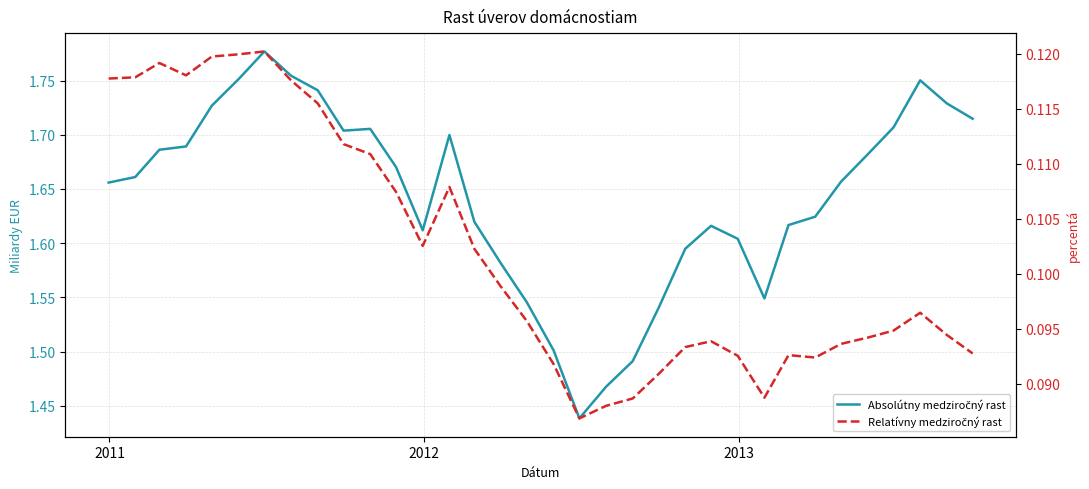

Is this an area chart (filled region under the line)?

No